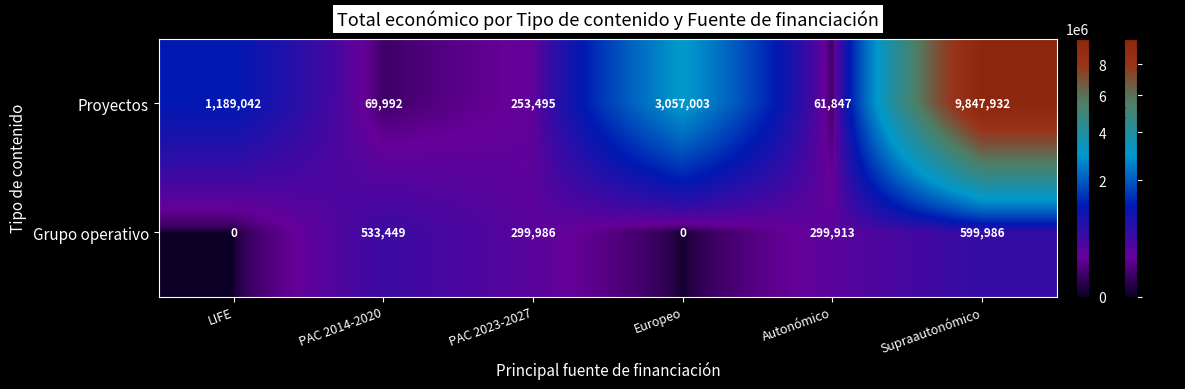

Is it true that Proyectos equals 61847 at Autonómico?

True